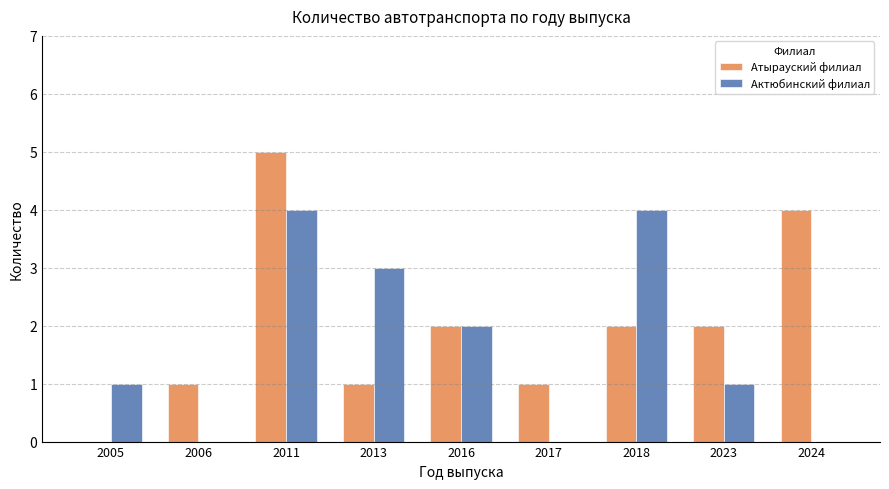

What are all the series names shown in the legend?

Атырауский филиал, Актюбинский филиал